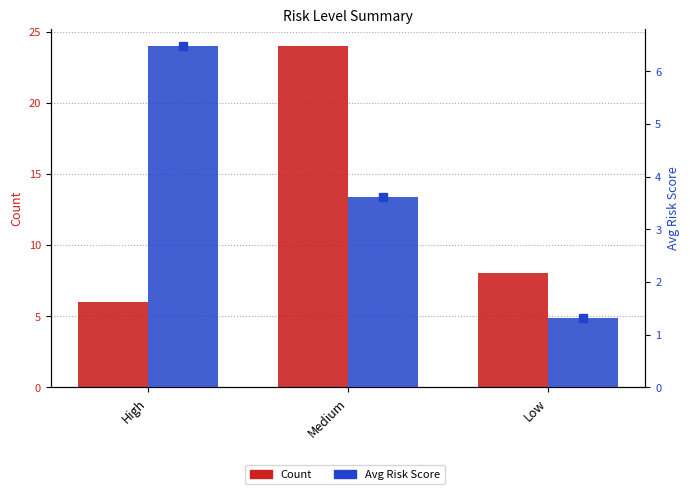

The value of Count at Medium is 24.0. True or false?

True